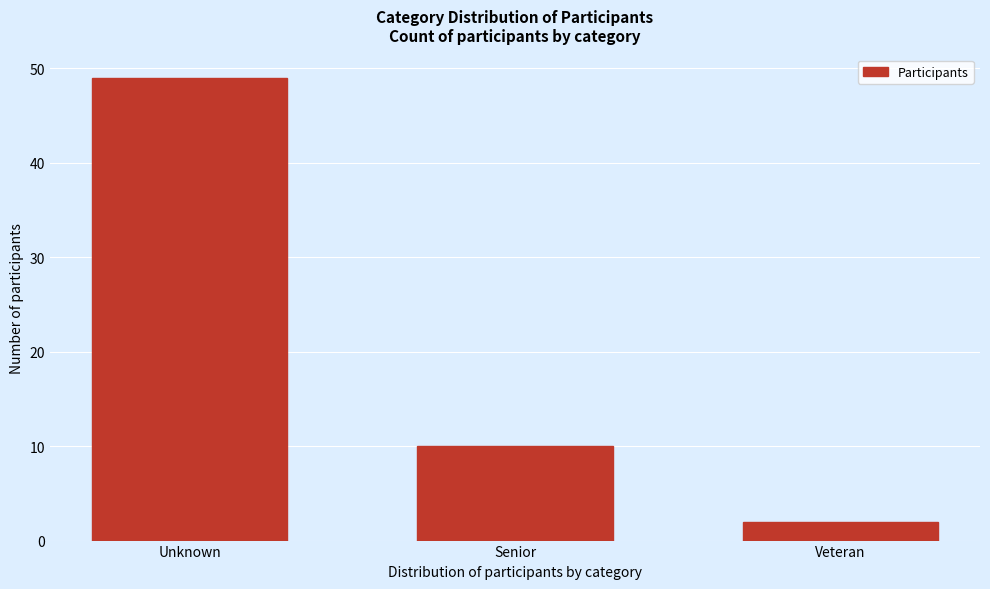

Reading left to right, list all the values displayed in this chart.

49	10	2